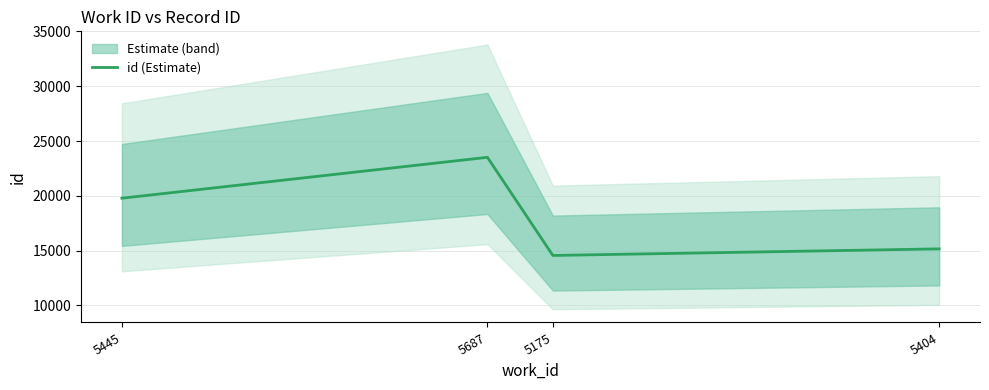

What position from the right is 5445?

4